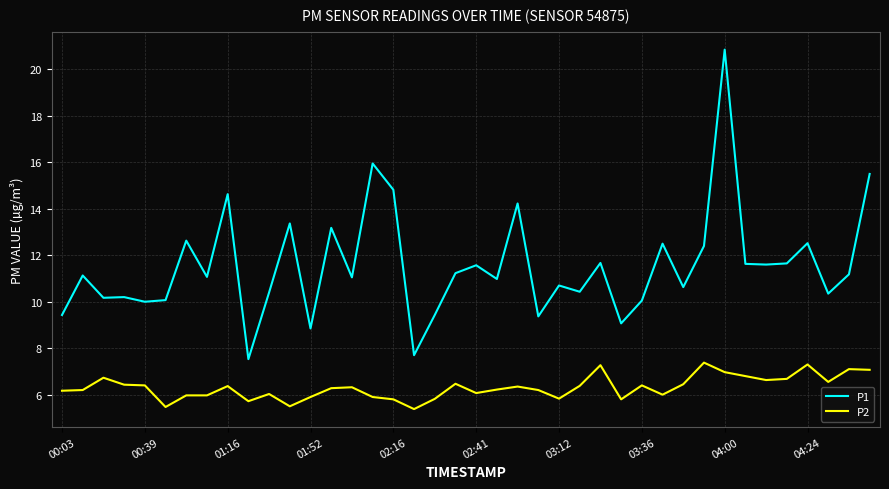

True or false: P1 and P2 cross at least once.

False